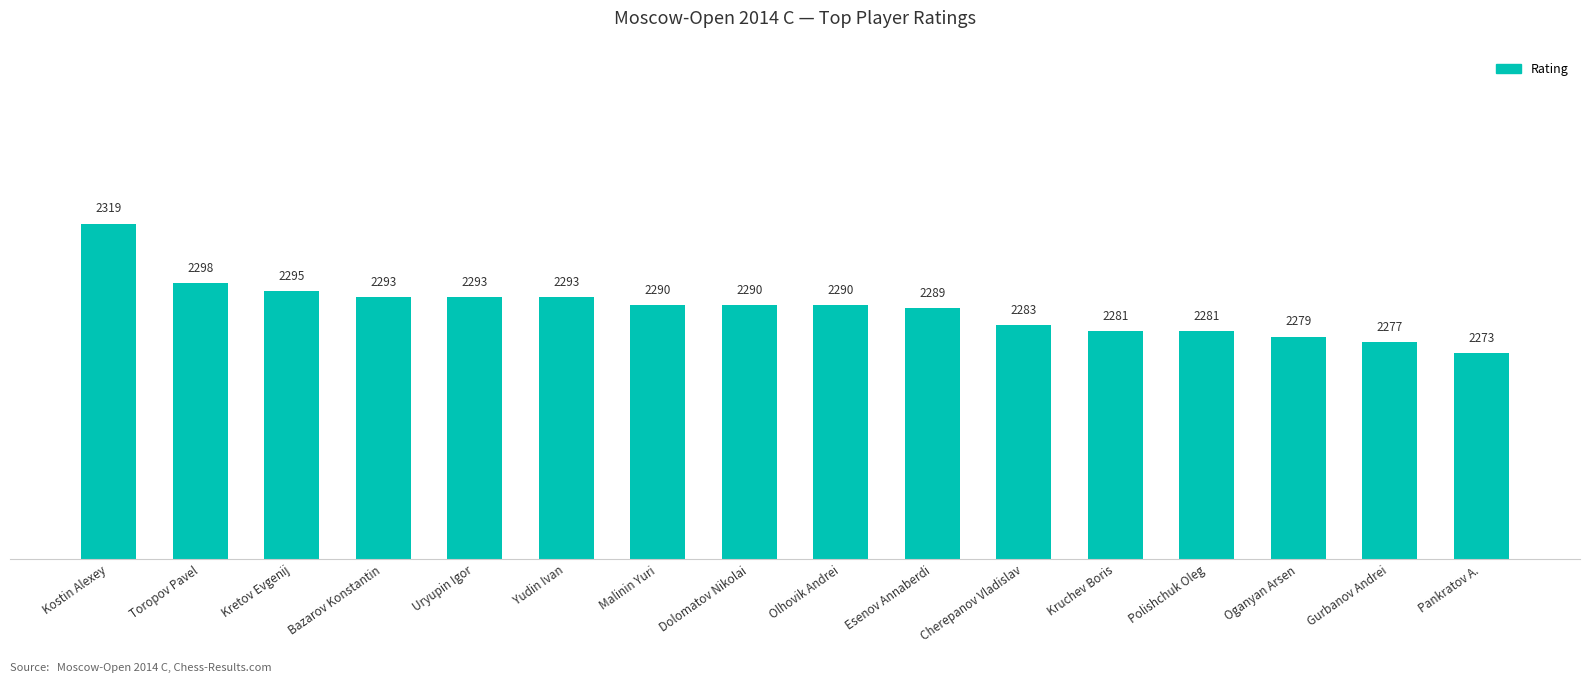

What is the sum of all values?

36624